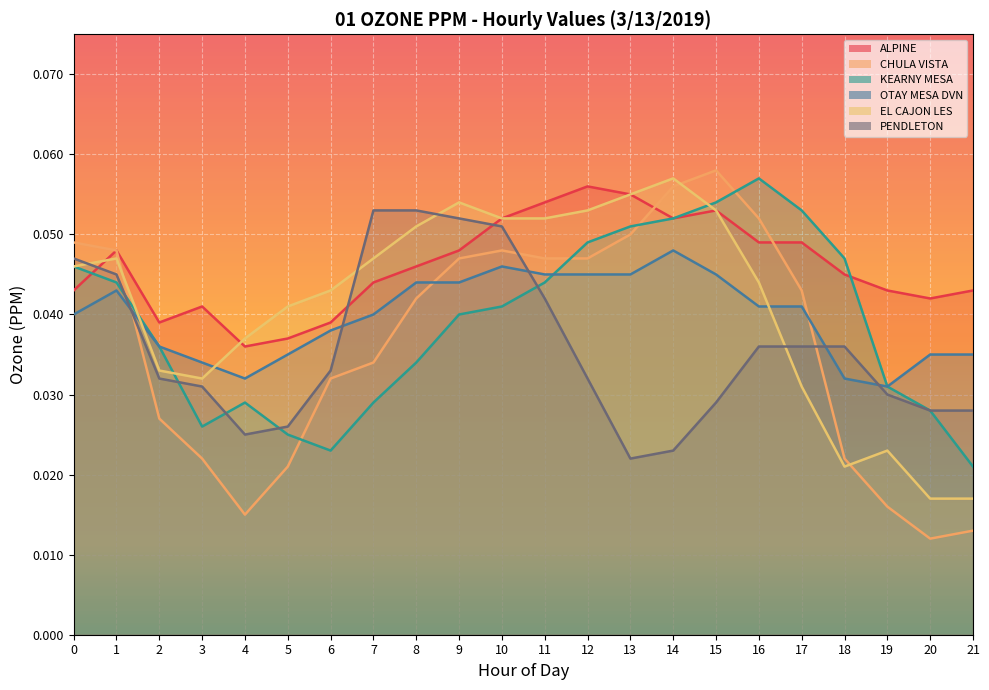

Rank the series by their maximum value, from lowest to highest.

OTAY MESA DVN, PENDLETON, ALPINE, KEARNY MESA, EL CAJON LES, CHULA VISTA